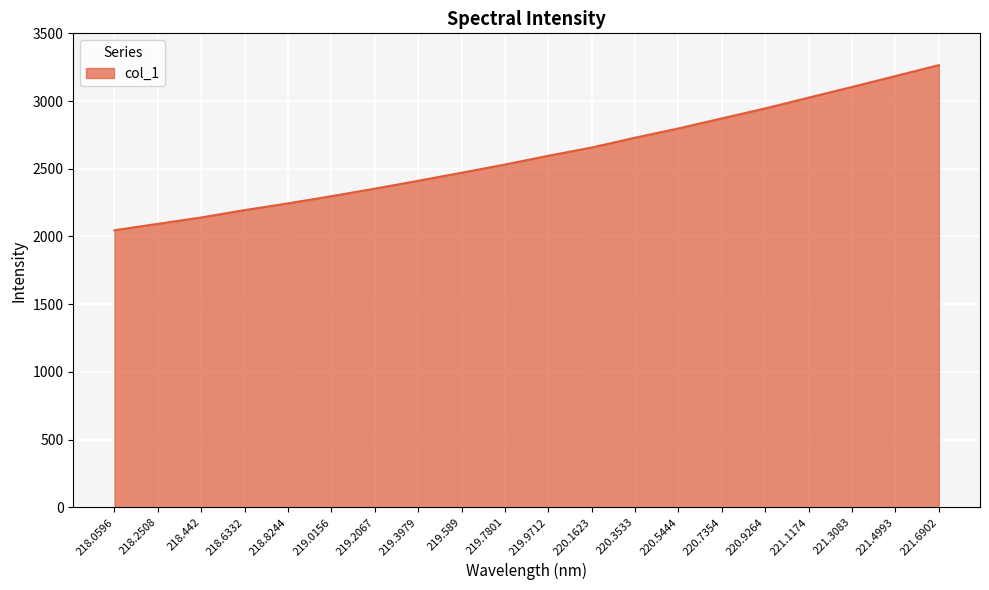

Is it true that the value at 219.9712 is 2596.0?

True